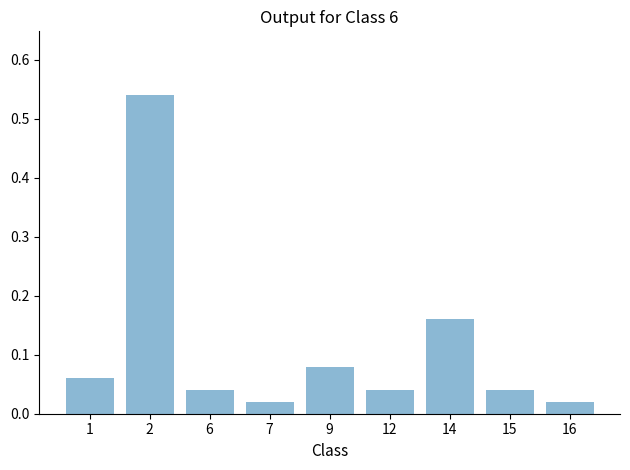

How many distinct data groups are displayed?

1